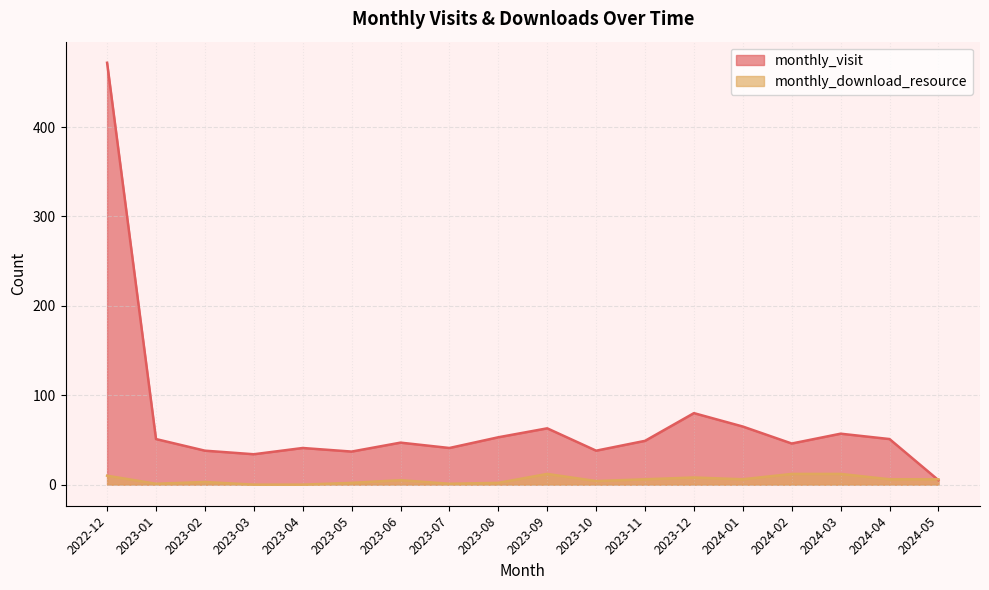

What are all the series names shown in the legend?

monthly_visit, monthly_download_resource